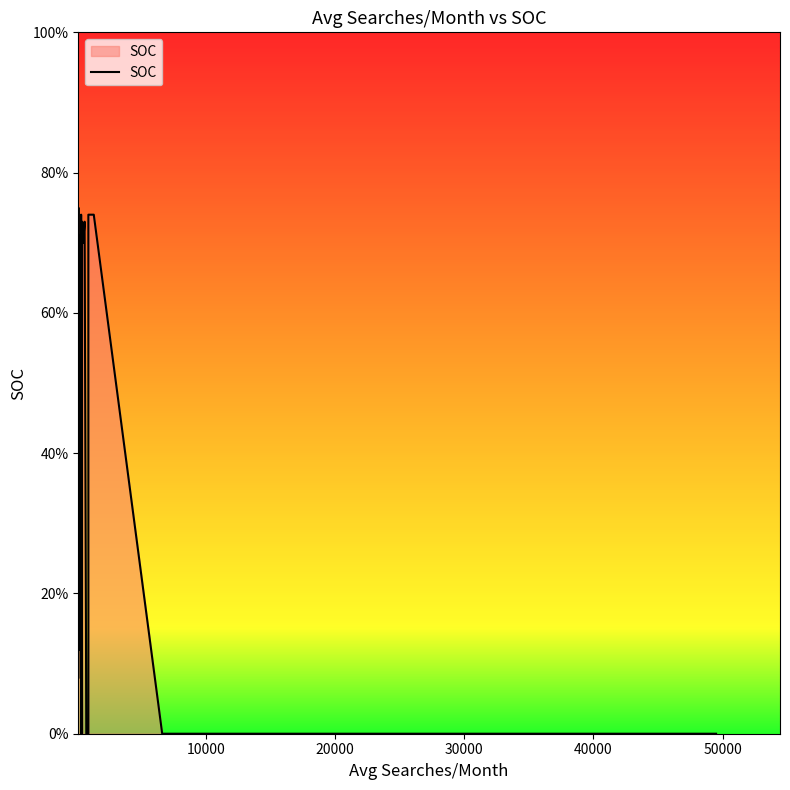

What is the average value?

43